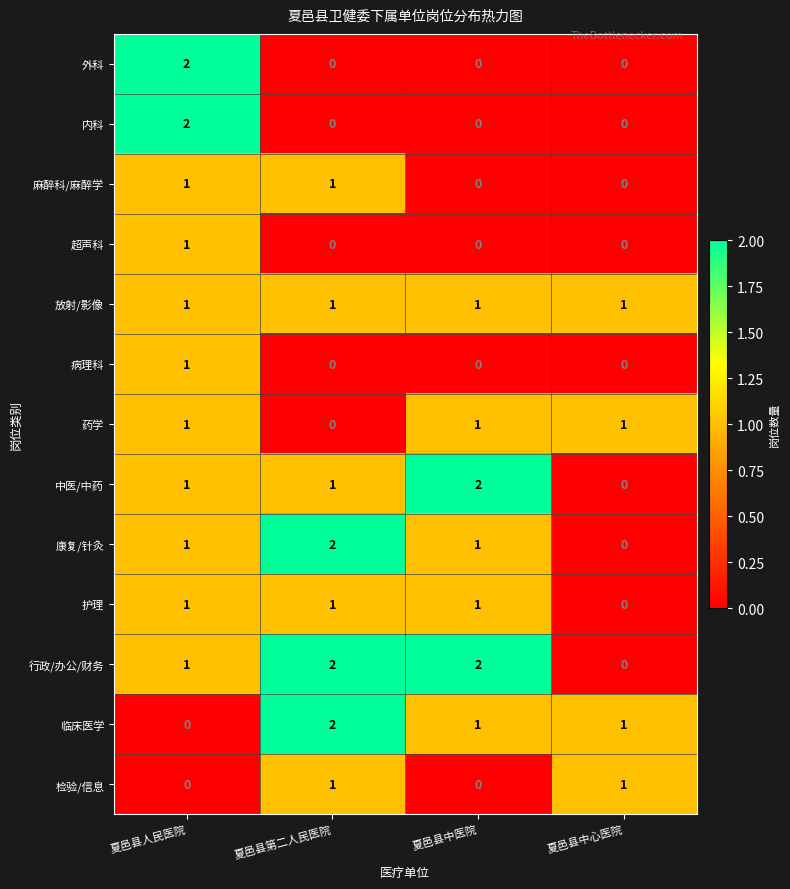

At which category is the sum across all series the highest?

夏邑县人民医院